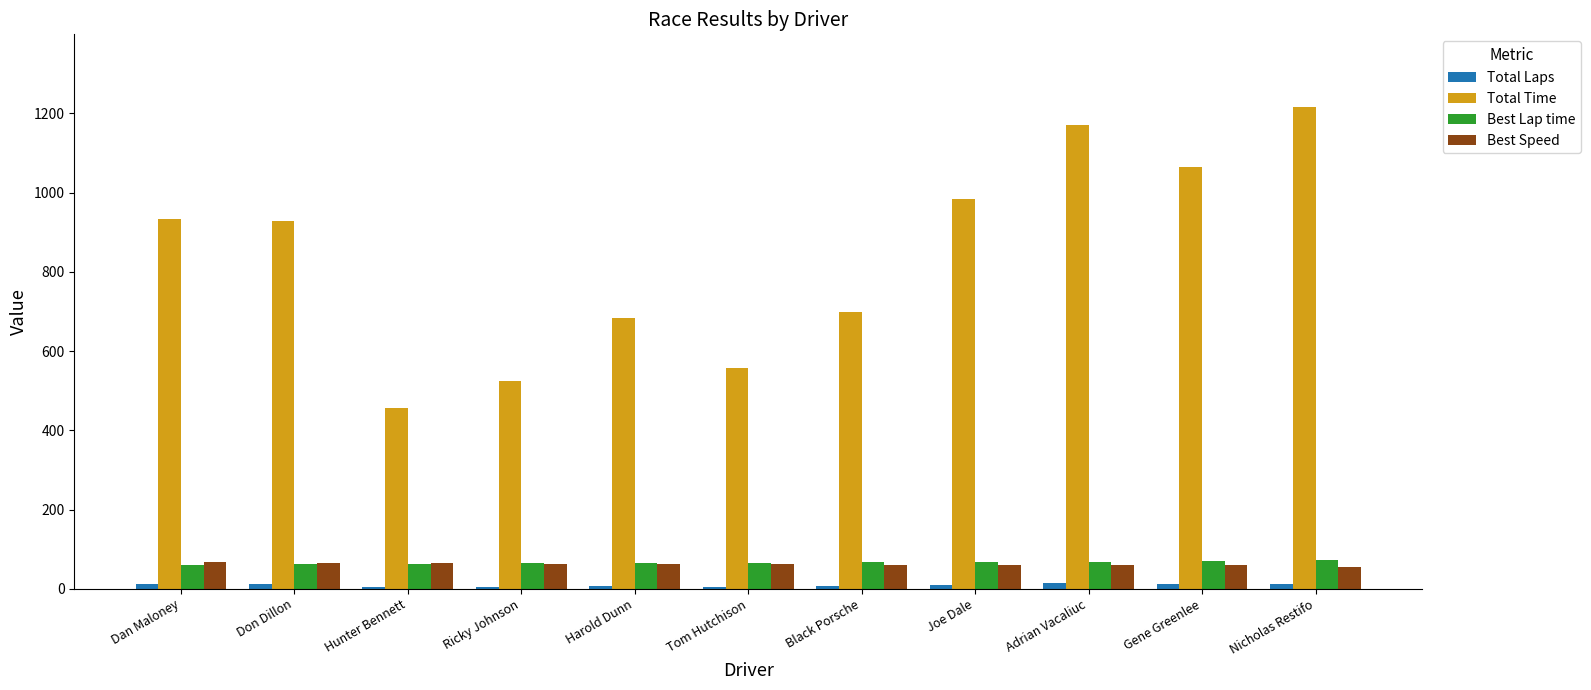

Where is Total Time nearest to the value 836?

Don Dillon